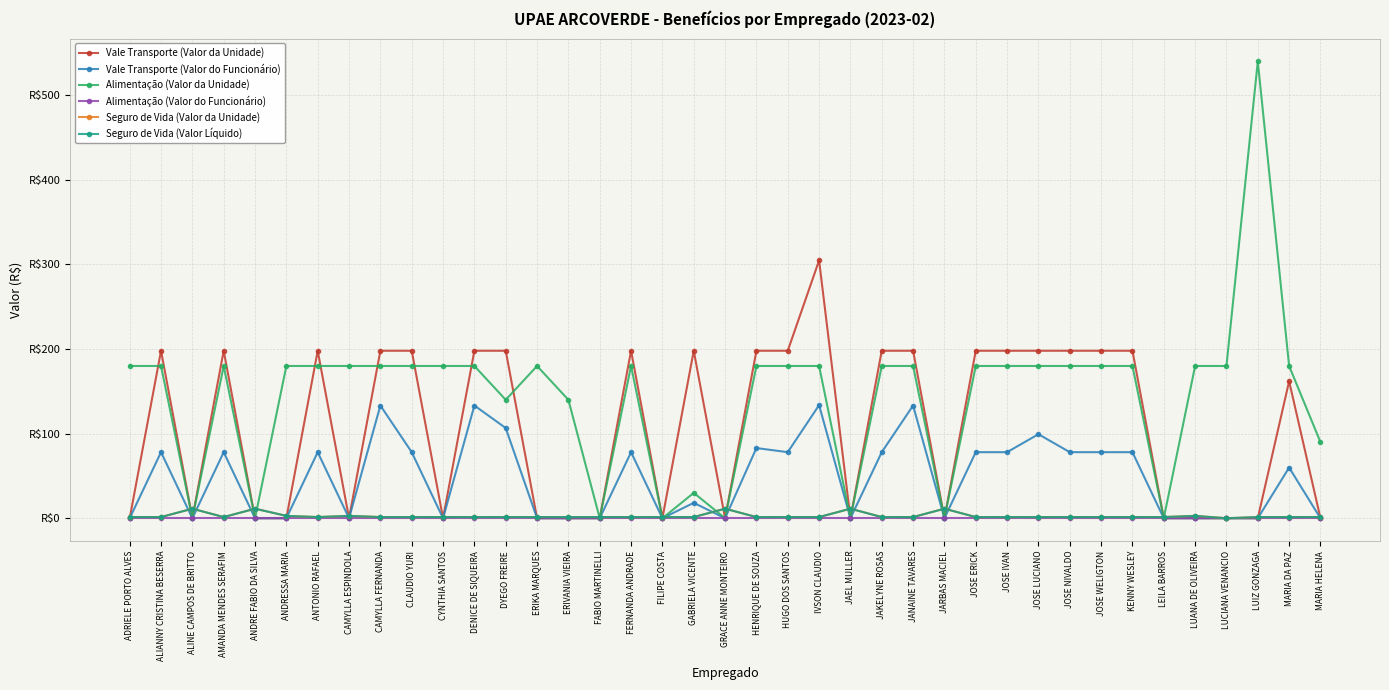

Which has a higher value, AMANDA MENDES SERAFIM or ERIVANIA VIEIRA?

AMANDA MENDES SERAFIM